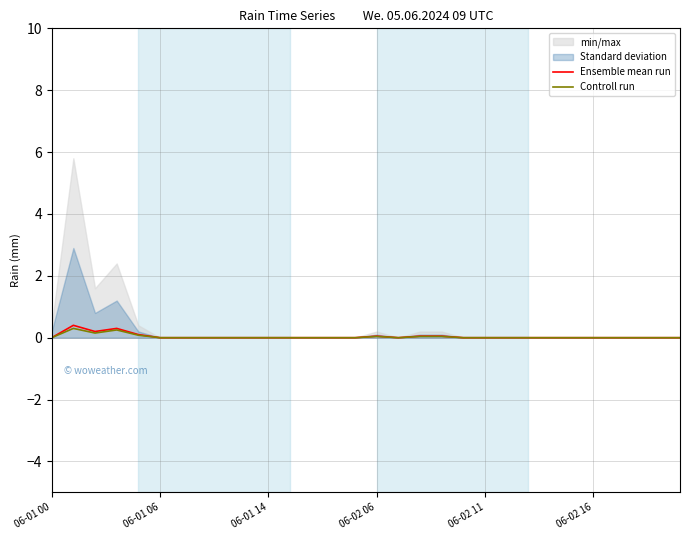

True or false: Ensemble mean run has more than 2 points higher than both neighbors.

True